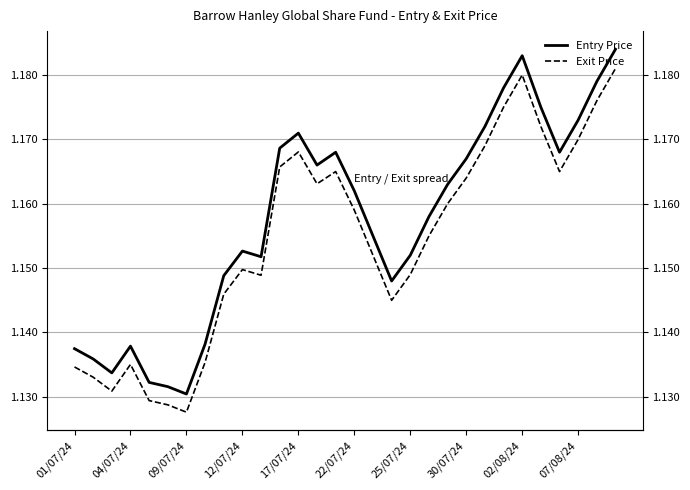

Reading right to left, list all the values displayed in this chart.

Entry Price: 1.2	1.2	1.2	1.2	1.2	1.2	1.2	1.2	1.2	1.2	1.2	1.2	1.1	1.2	1.2	1.2	1.2	1.2	1.2	1.2	1.2	1.1	1.1	1.1	1.1	1.1	1.1	1.1	1.1	1.1
Exit Price: 1.2	1.2	1.2	1.2	1.2	1.2	1.2	1.2	1.2	1.2	1.2	1.1	1.1	1.2	1.2	1.2	1.2	1.2	1.2	1.1	1.1	1.1	1.1	1.1	1.1	1.1	1.1	1.1	1.1	1.1